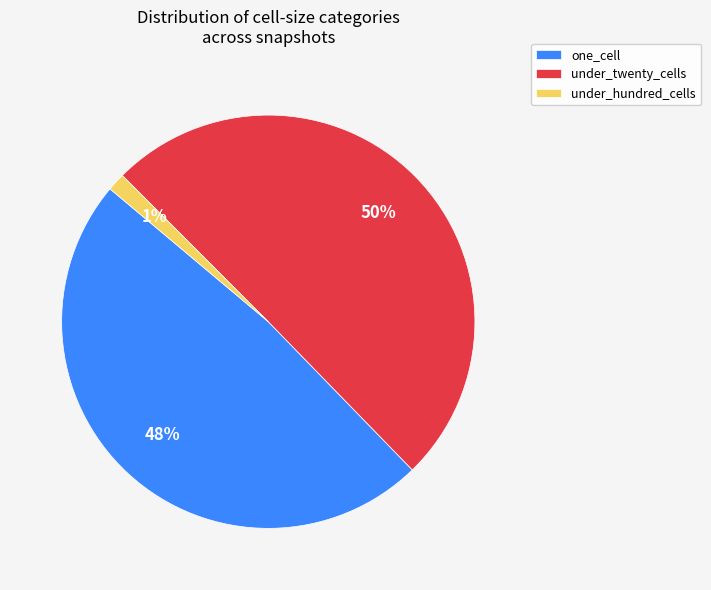

How many segments does this pie chart have?

3